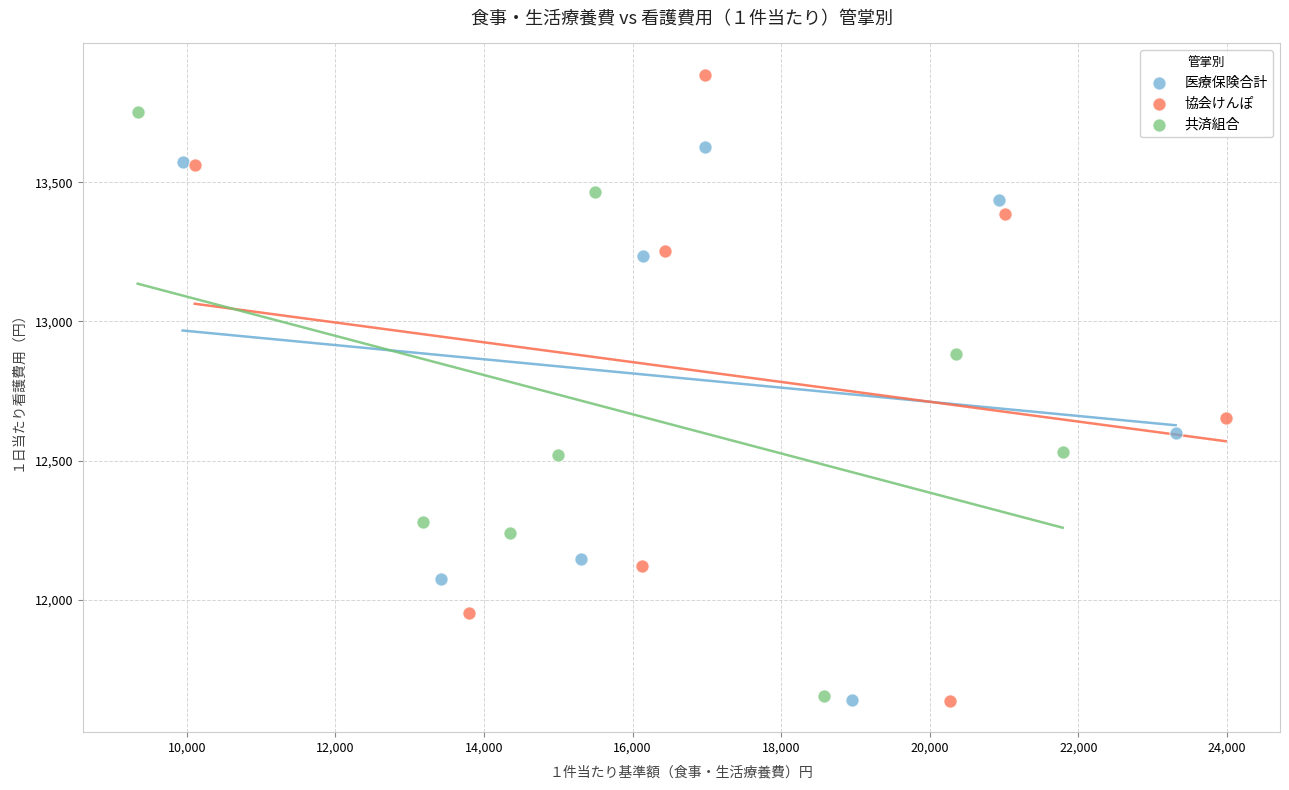

Which series contains the highest Y value?

協会けんぽ